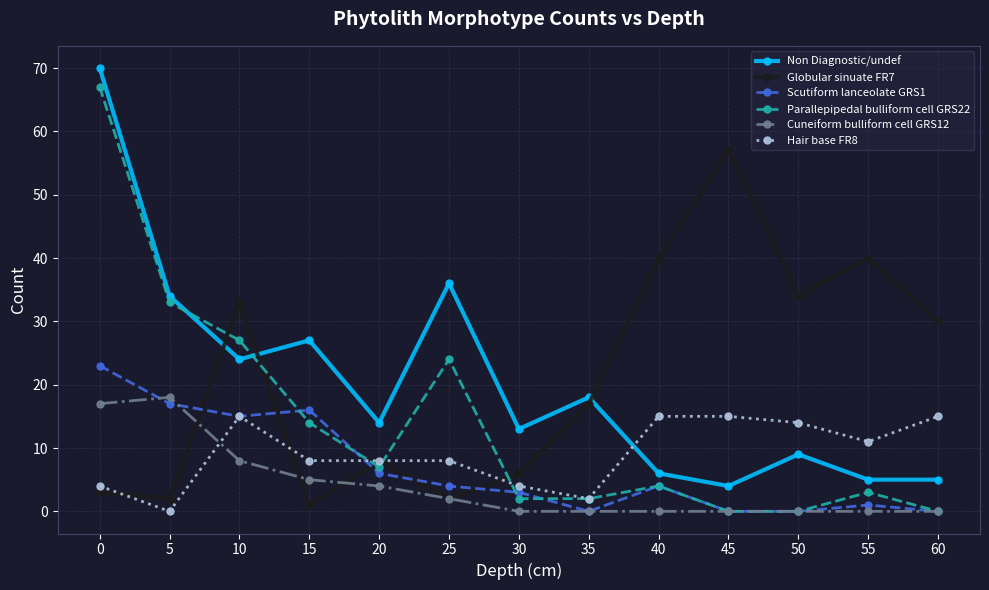

True or false: Cuneiform bulliform cell GRS12 and Non Diagnostic/undef cross at least once.

False